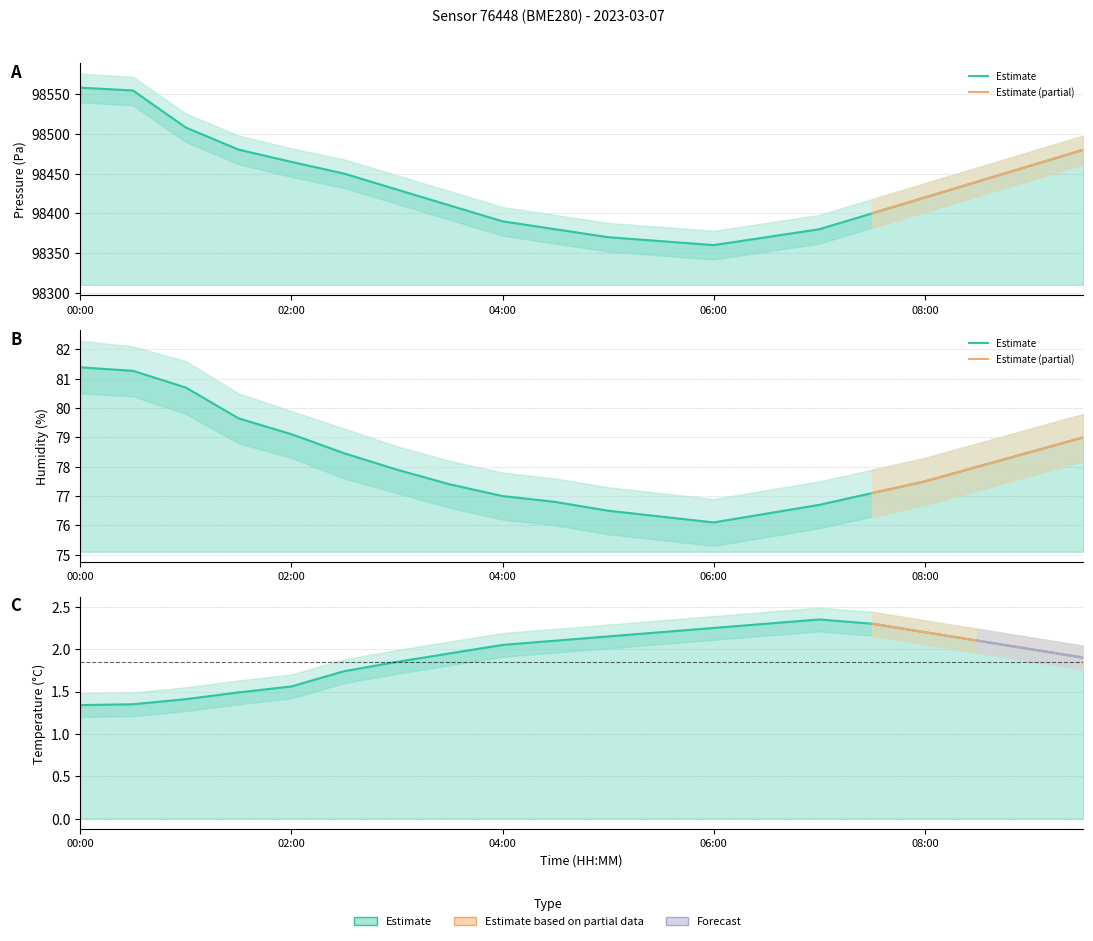

True or false: pressure and humidity intersect in this chart.

False